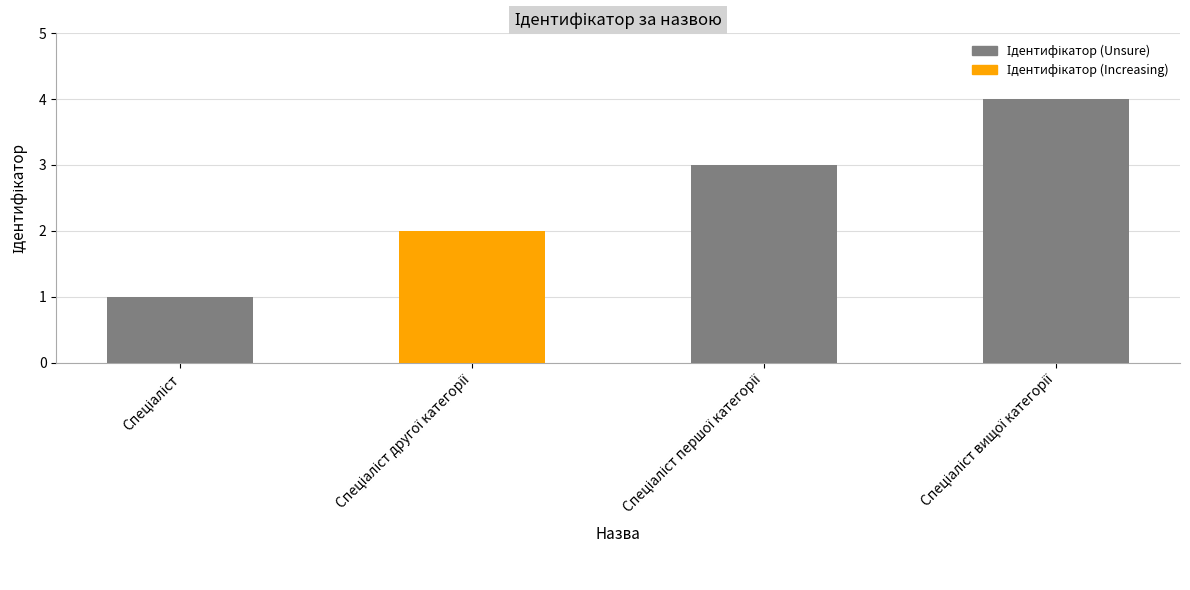

What is the sum of all values?

10